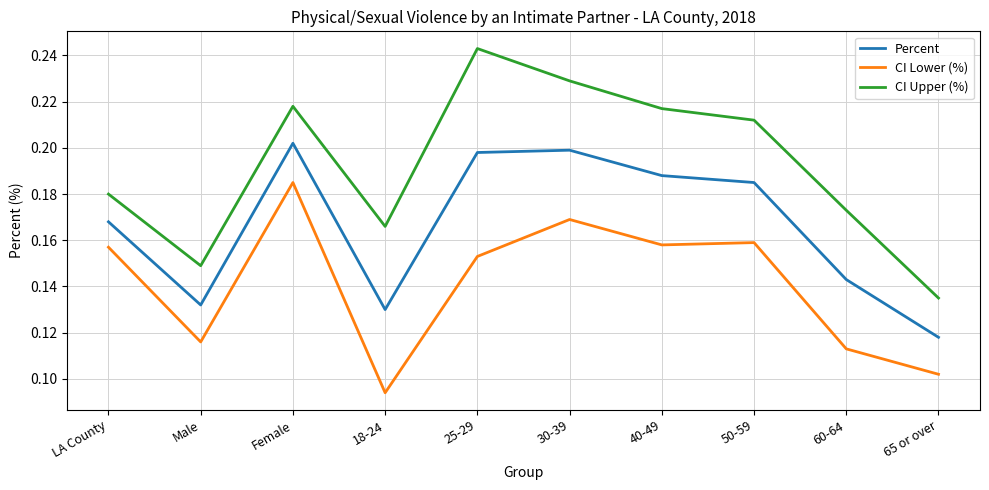

At 40-49, list the series in order from largest to smallest.

CI Upper (%), Percent, CI Lower (%)